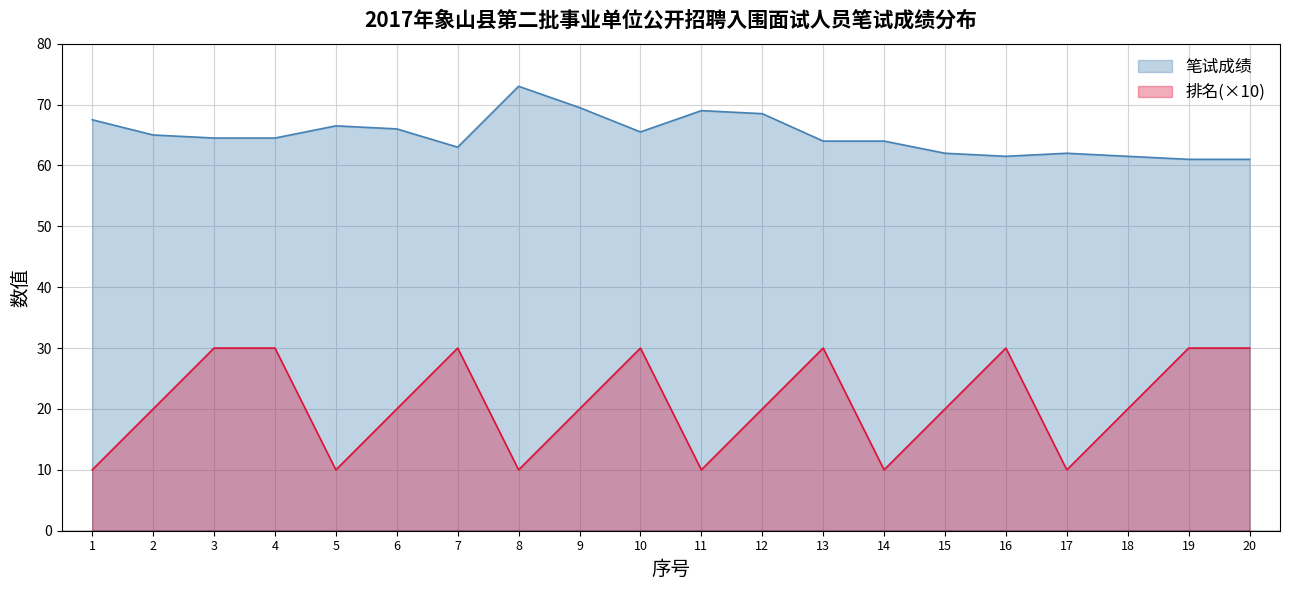

Rank the series by their average value, from lowest to highest.

排名(×10), 笔试成绩